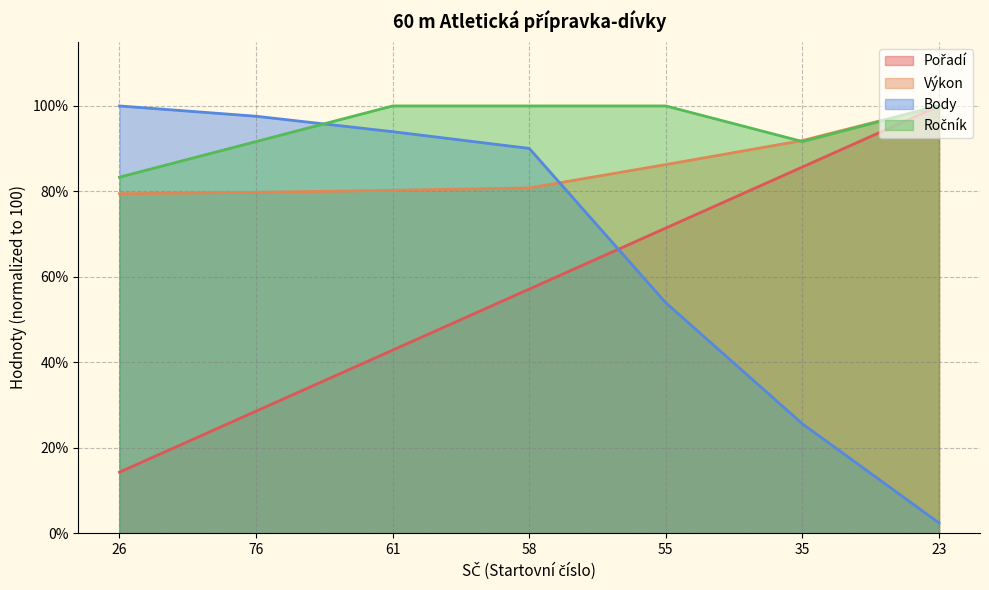

Between which two adjacent categories do Ročník and Body first intersect?

76 and 61